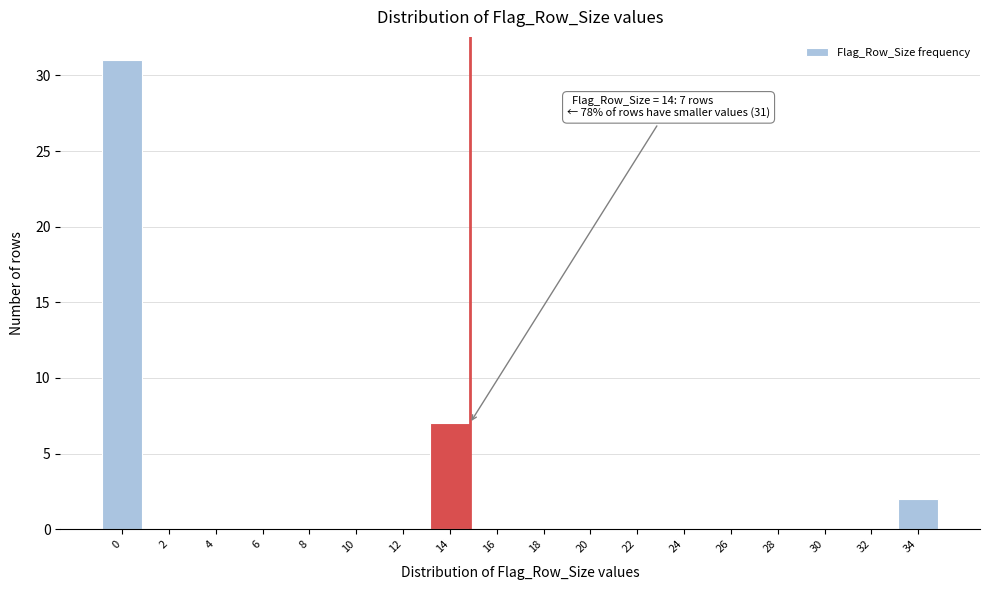

Reading left to right, what are all the values shown in this chart?

0=31	2=0	4=0	6=0	8=0	10=0	12=0	14=7	16=0	18=0	20=0	22=0	24=0	26=0	28=0	30=0	32=0	34=2